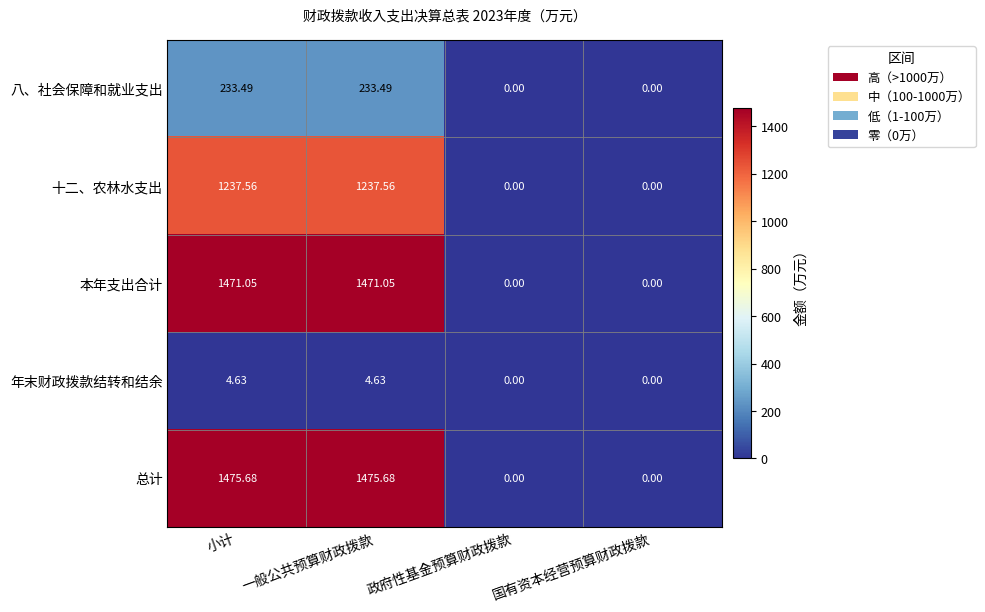

How many data points in 八、社会保障和就业支出 are above 233?

2